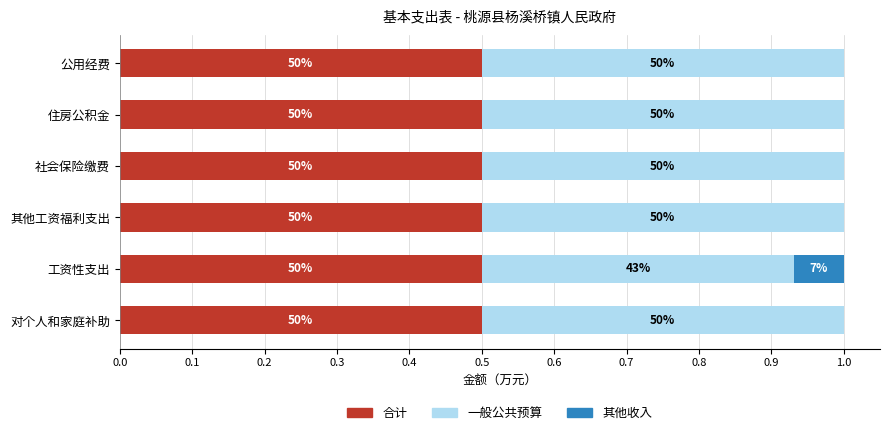

What are all the series names shown in the legend?

合计, 一般公共预算, 其他收入